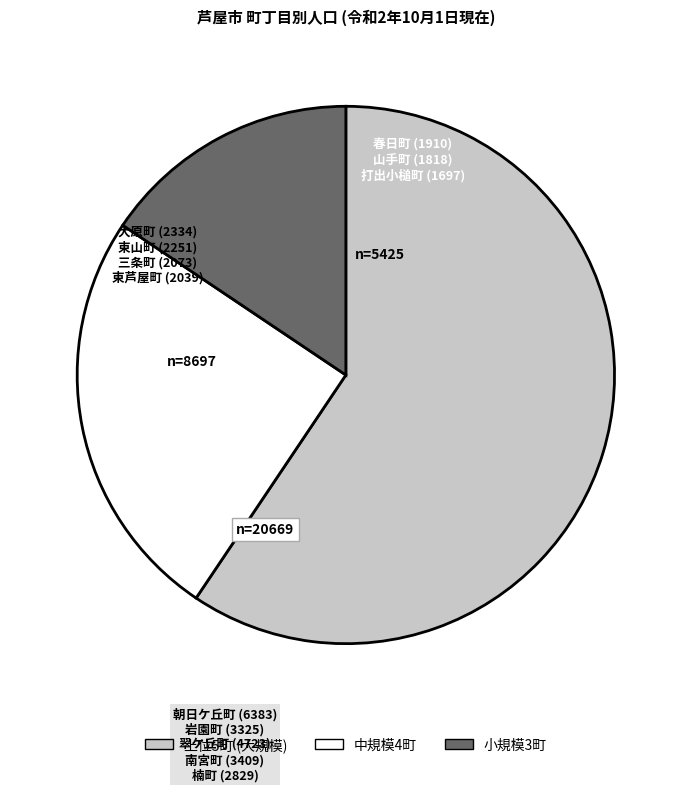

Is there a majority slice in this chart?

Yes